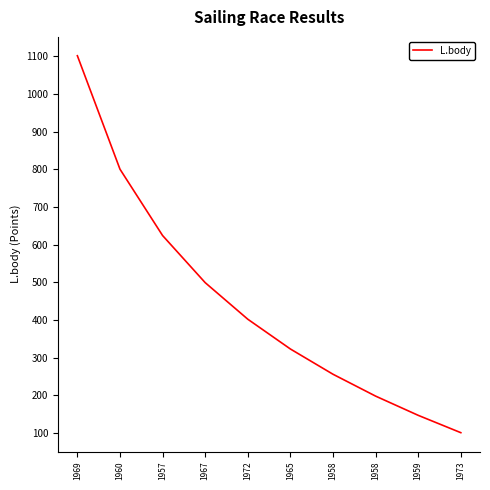

Does the chart have visible grid lines?

No